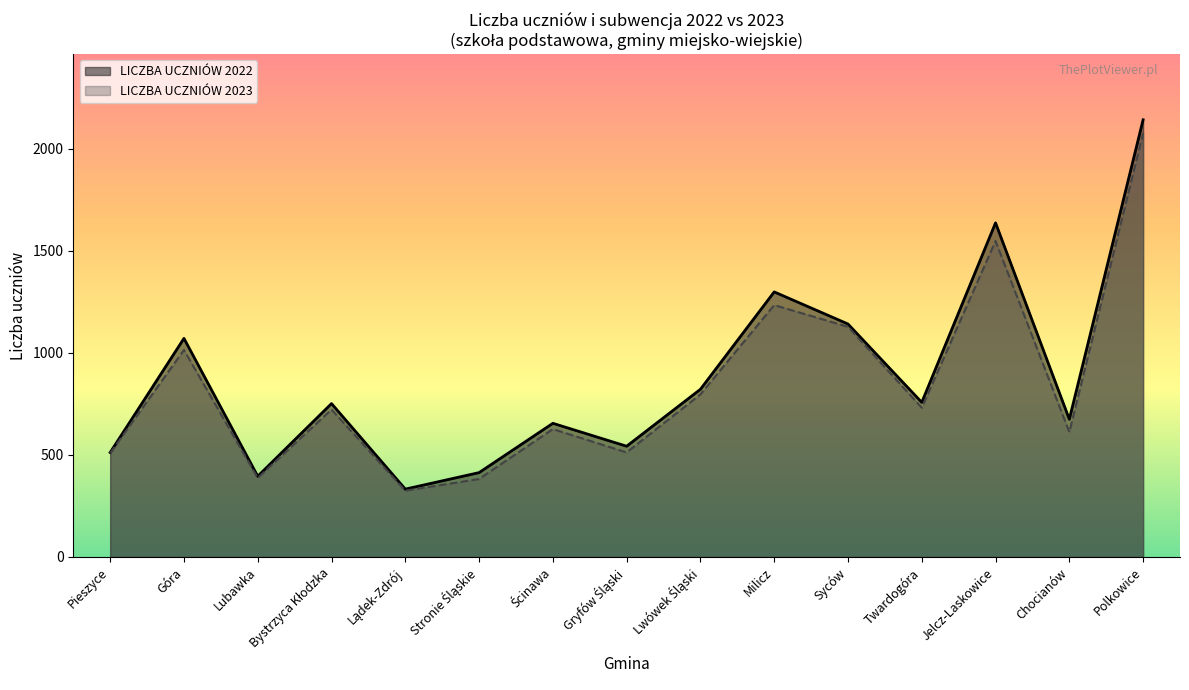

Which category has the lowest value across all series?

Lądek-Zdrój